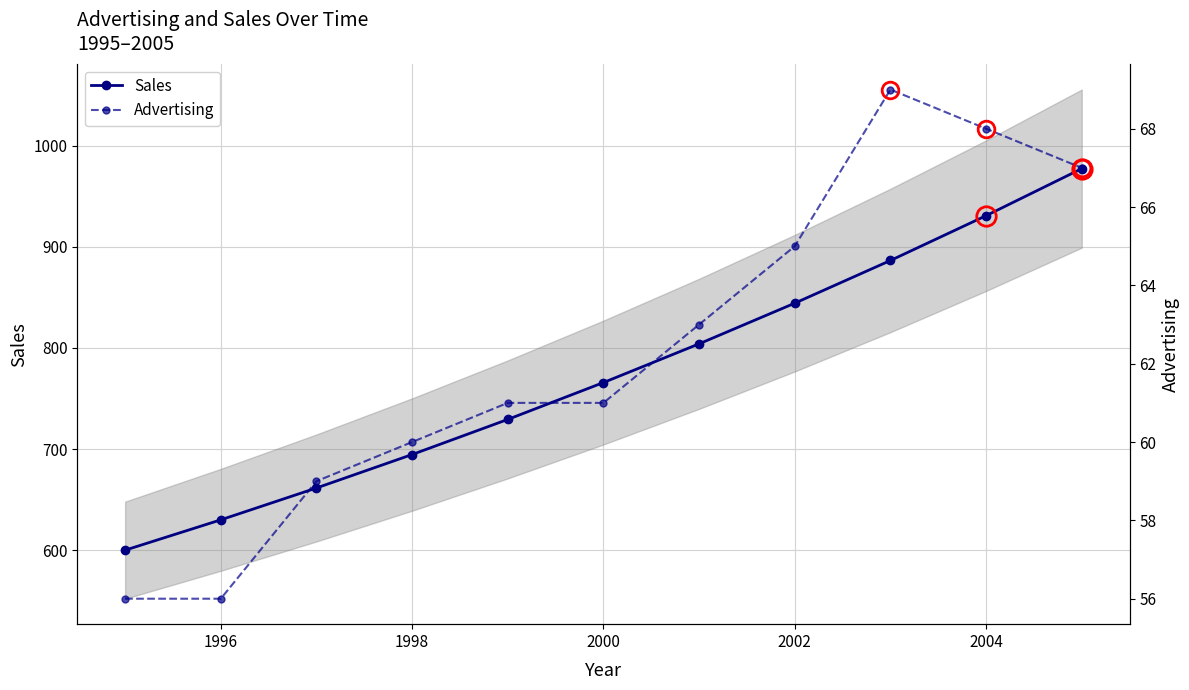

Which series has the largest range (max minus min)?

Sales